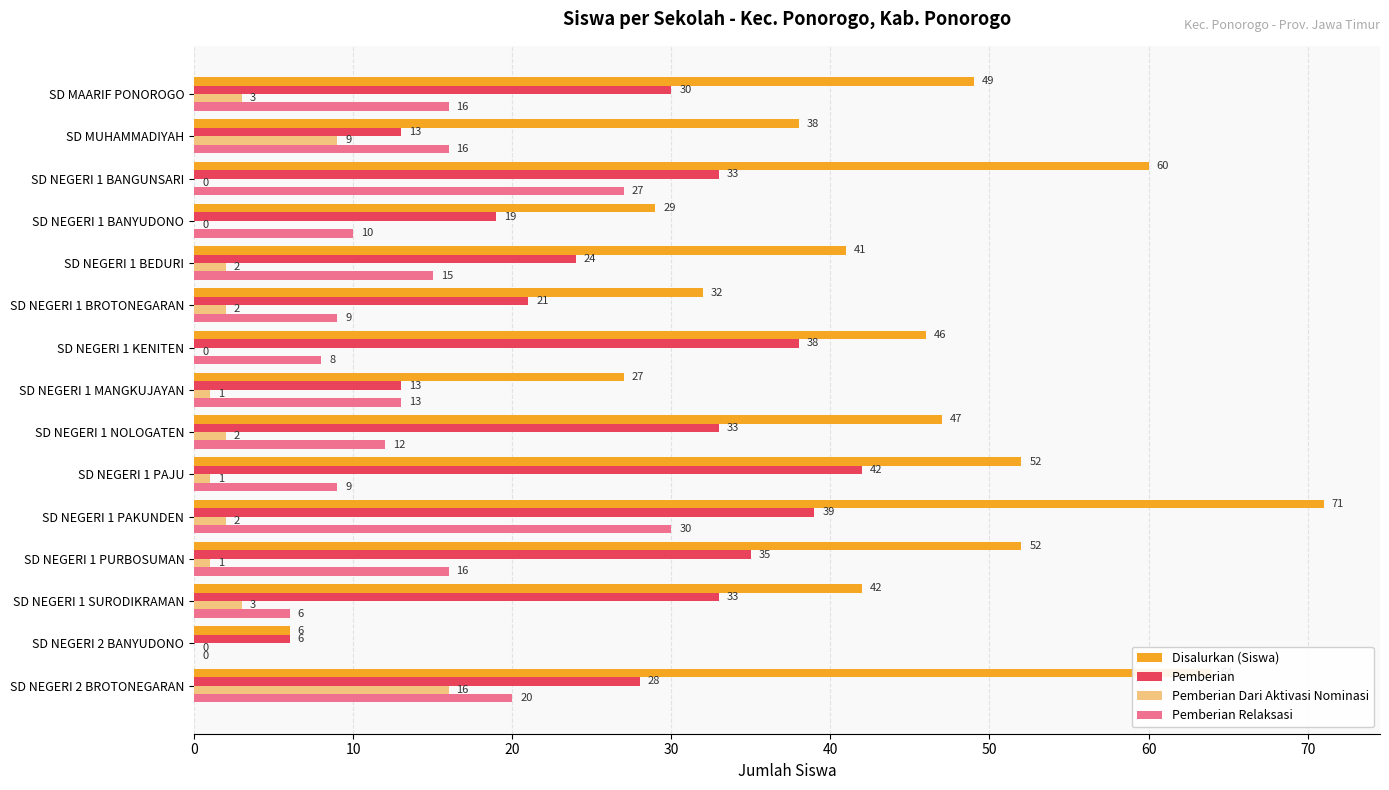

Read the Disalurkan (Siswa) value at SD NEGERI 1 SURODIKRAMAN, to the nearest 10.

40